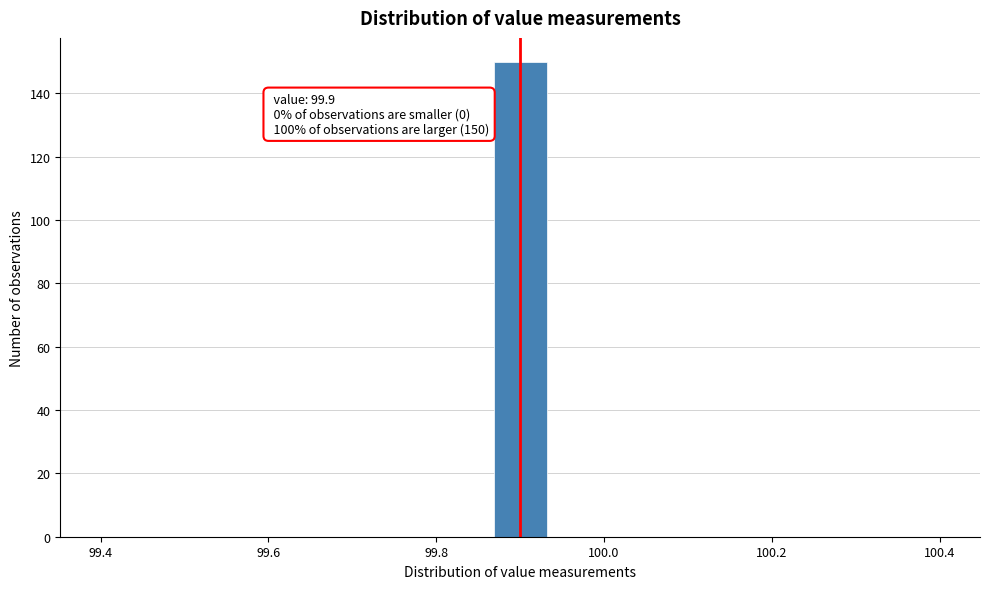

Around what value on the x-axis is the tallest bar? Give the approximate position of its centre, as read against the axis.

99.90